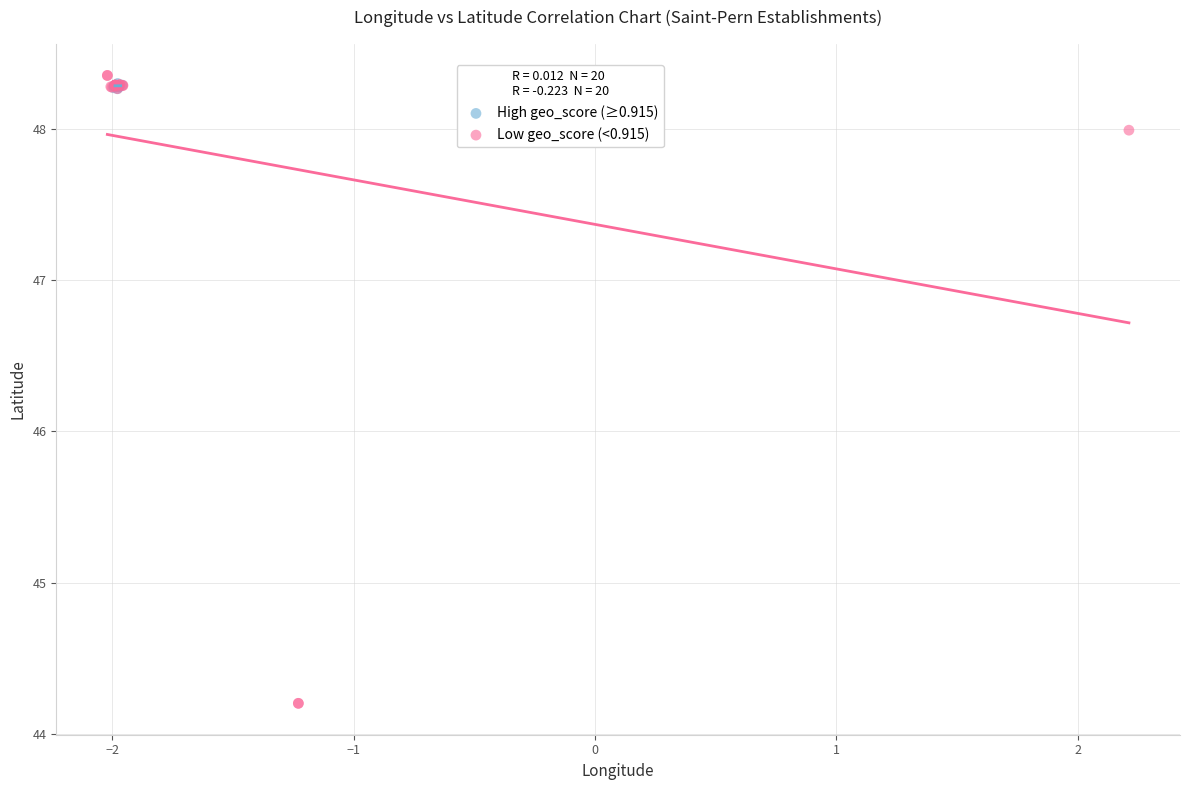

Which series contains the lowest Y value?

Low geo_score (<0.915)